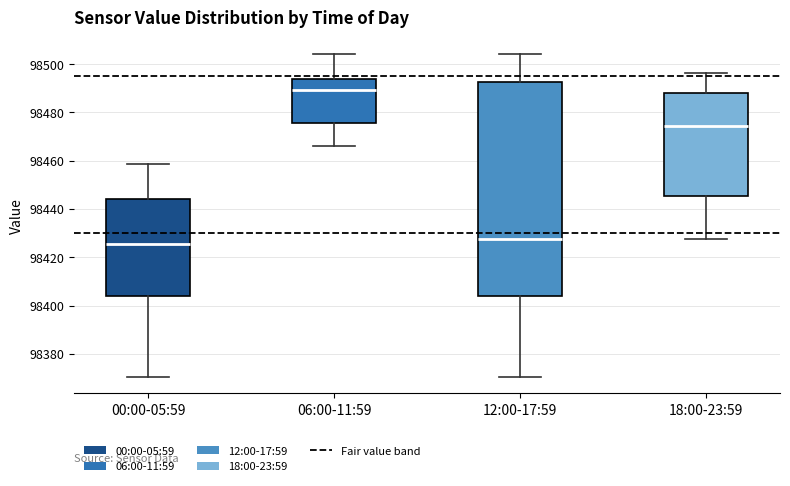

Reading left to right, transcribe this box plot: for each box, give where its median line is, the range the box spans, and where its two whiskers end, as read against the y-axis. The values are not printed on the chart, so give them approximately, as read against the axis.

00:00-05:59: median 98426, box 98404 to 98444, whiskers 98370 to 98458
06:00-11:59: median 98490, box 98476 to 98494, whiskers 98466 to 98504
12:00-17:59: median 98428, box 98404 to 98492, whiskers 98370 to 98504
18:00-23:59: median 98474, box 98446 to 98488, whiskers 98428 to 98496